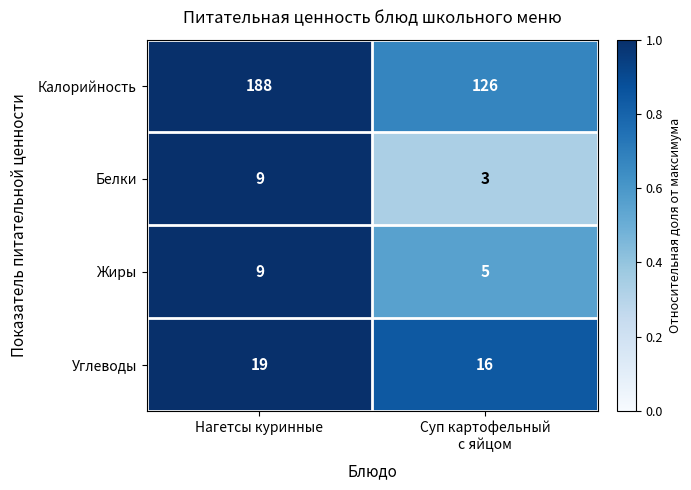

True or false: Калорийность has a value of 188 at Нагетсы куринные.

True